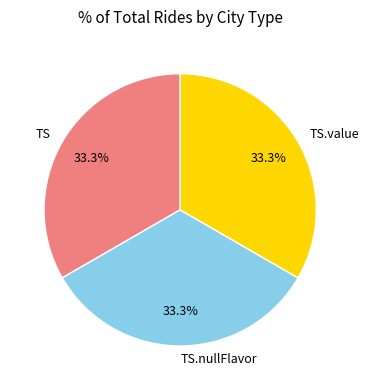

What percentage do TS.value and TS together represent?

66.7%